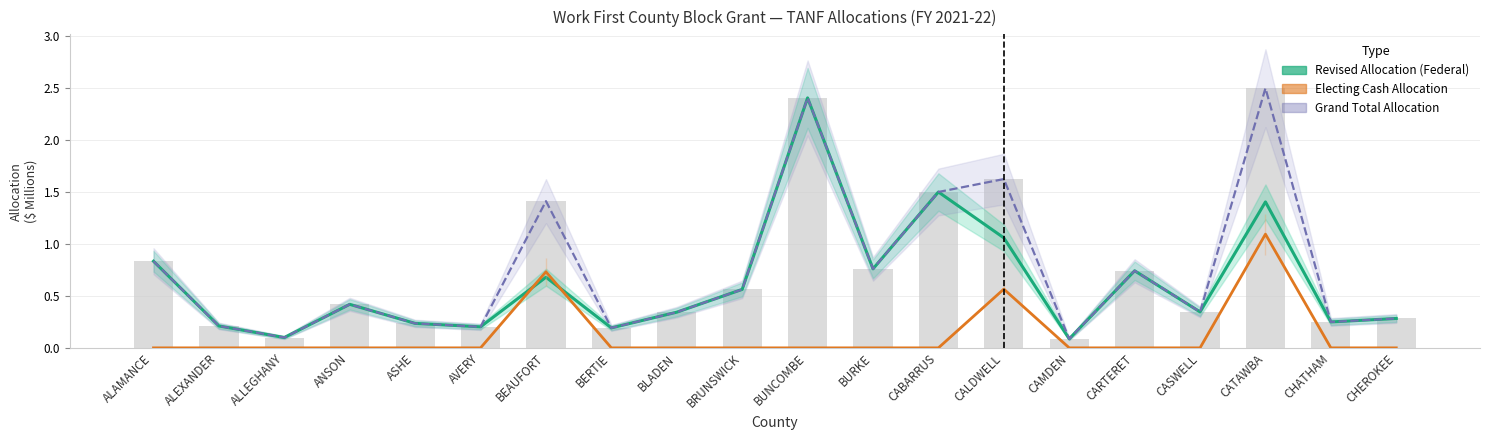

Between BERTIE and CAMDEN, which series saw the biggest shift?

Revised Allocation (Federal)